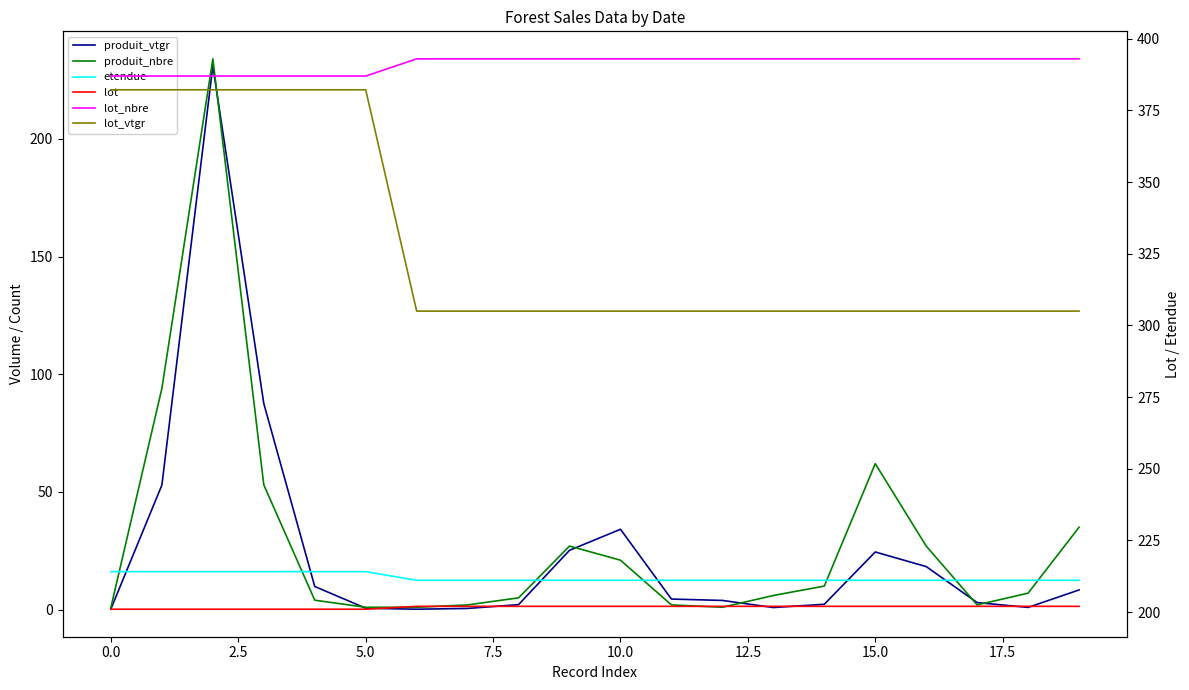

At which label is etendue closest to 14?

12.5